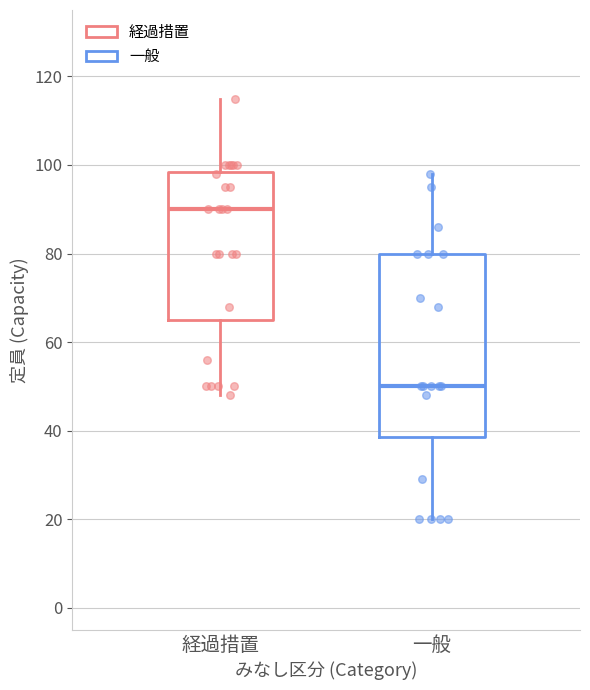

Reading left to right, read every box against the y-axis: the position of its median line, the range the box covers, and the ends of its whiskers. The values are not printed on the chart, so give them approximately, as read against the axis.

経過措置: median 90, box 66 to 98, whiskers 48 to 116
一般: median 50, box 38 to 80, whiskers 20 to 98